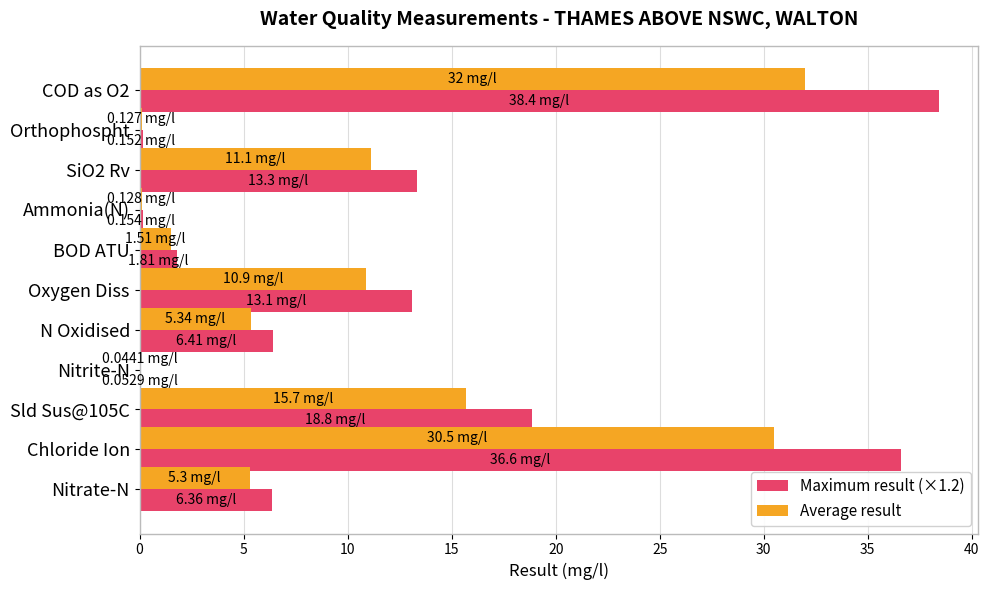

At which category is the sum across all series the highest?

COD as O2